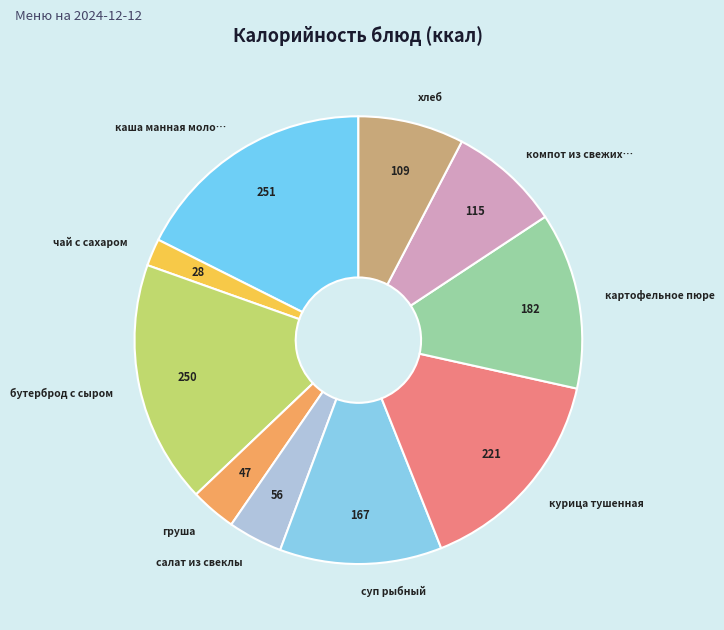

Rank the categories by value from lowest to highest.

чай с сахаром, груша, салат из свеклы, хлеб, компот из свежих плодов, суп рыбный, картофельное пюре, курица тушенная, бутерброд с сыром, каша манная молочная